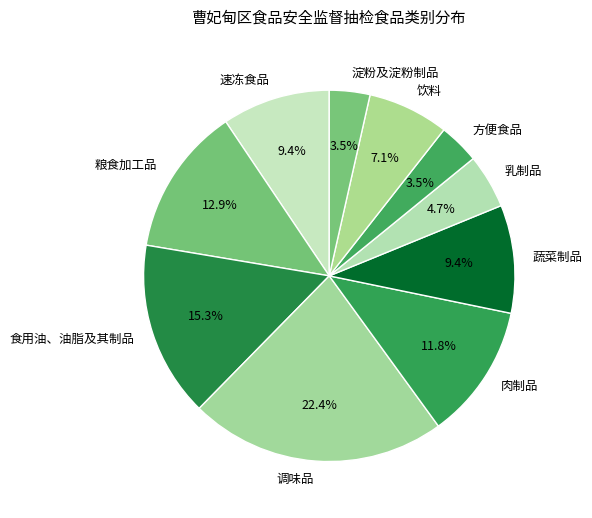

True or false: 乳制品 accounts for 5% of the total.

True